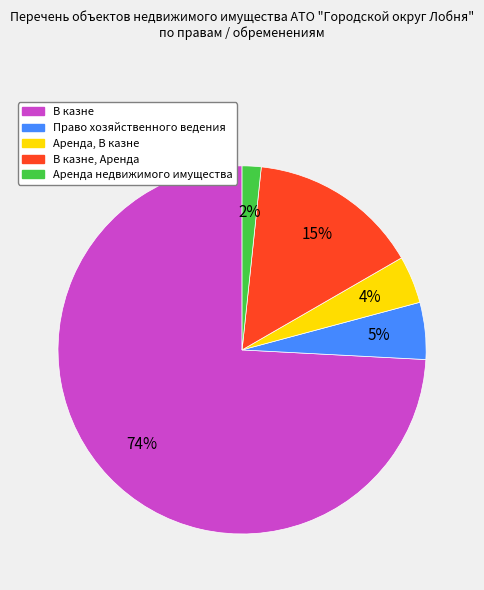

Is there any slice that represents more than half of the pie?

Yes